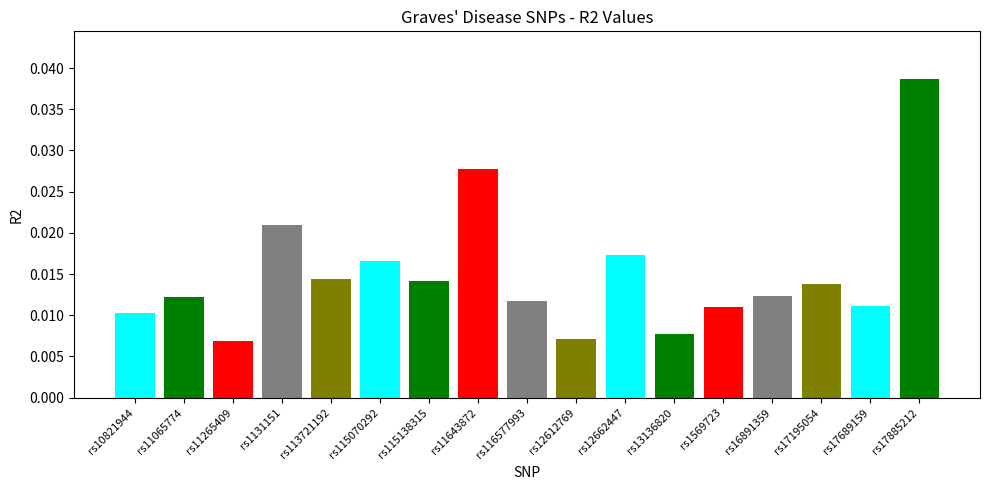

The chart shows a value of 0.0 at rs115138315. True or false?

True